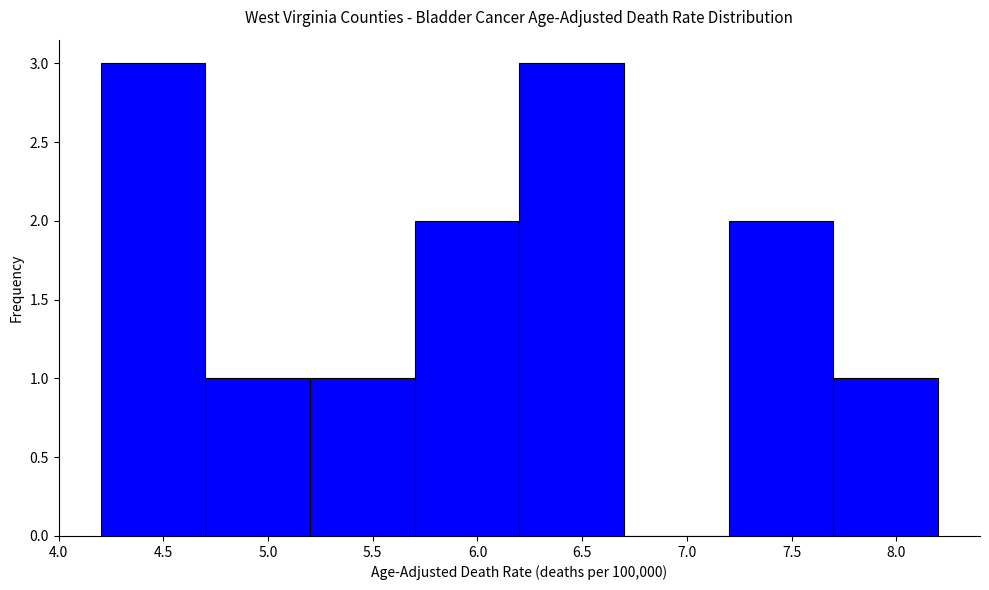

Reading left to right, transcribe this chart: for each bar, give the range it covers on the x-axis and its height. The values are not printed on the chart, so give them approximately, as read against the axis.

4.2 to 4.7: 3
4.7 to 5.2: 1
5.2 to 5.7: 1
5.7 to 6.2: 2
6.2 to 6.7: 3
6.7 to 7.2: 0
7.2 to 7.7: 2
7.7 to 8.2: 1